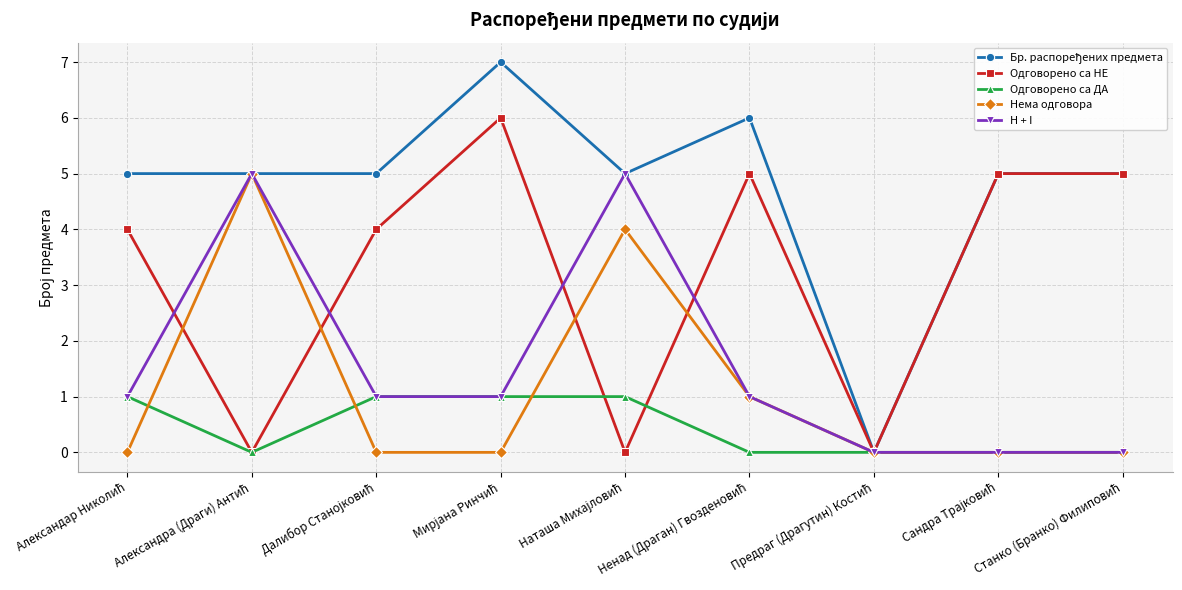

What is the difference between the maximum and minimum values in the H + I series?

5